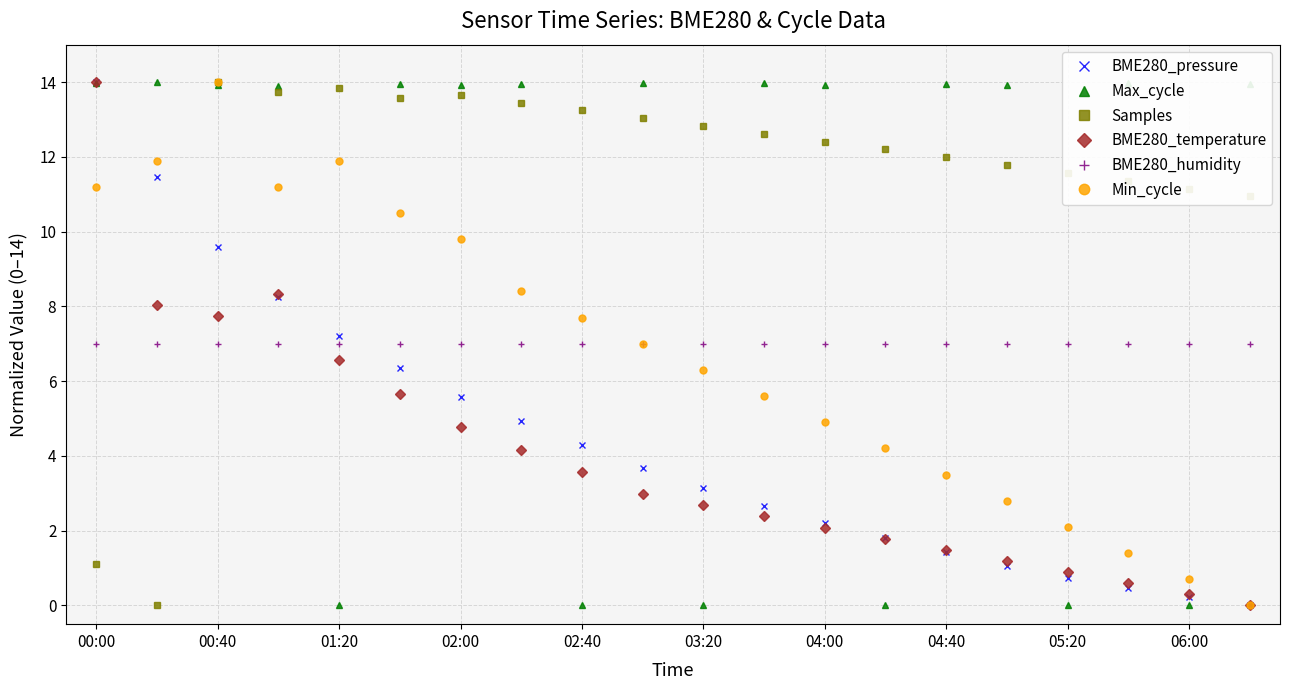

What is the highest value of the BME280_temperature series?

14.0